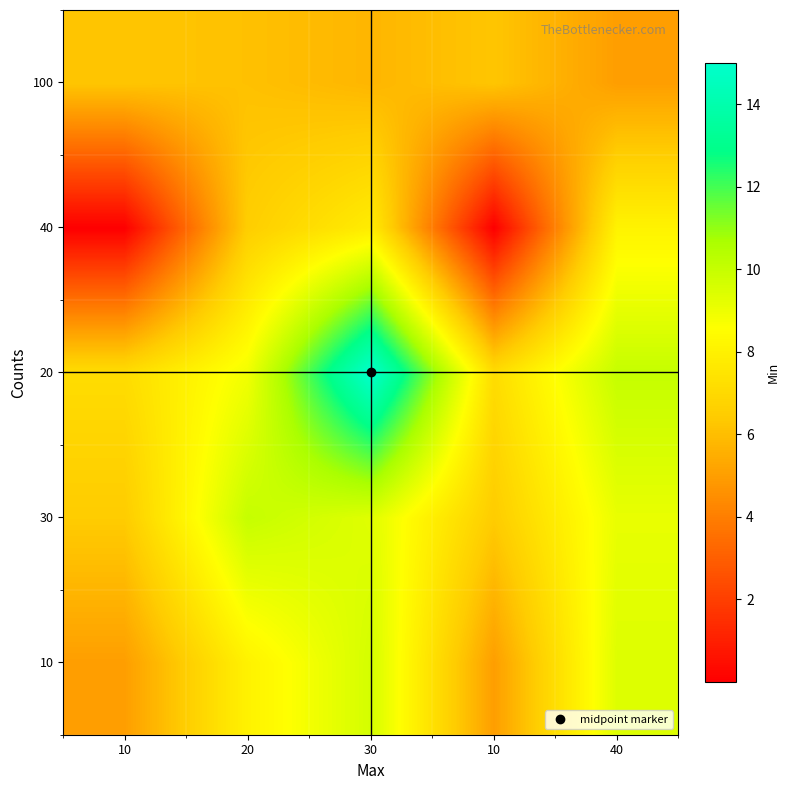

Rank the series by their average value, from lowest to highest.

40, 100, 10, 30, 20